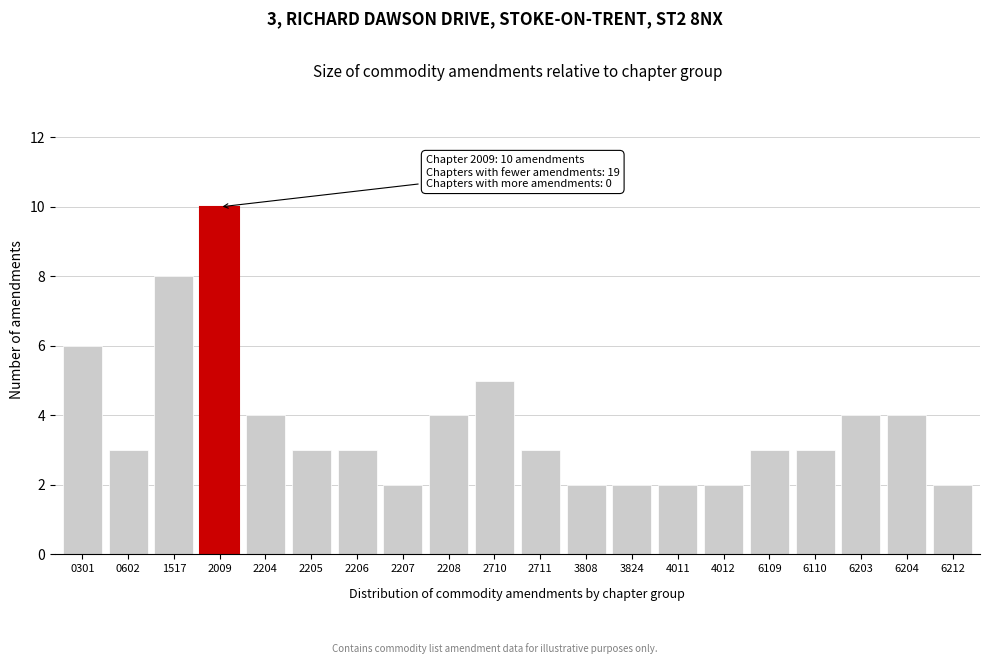

Reading right to left, extract all data points from this chart.

2	4	4	3	3	2	2	2	2	3	5	4	2	3	3	4	10	8	3	6